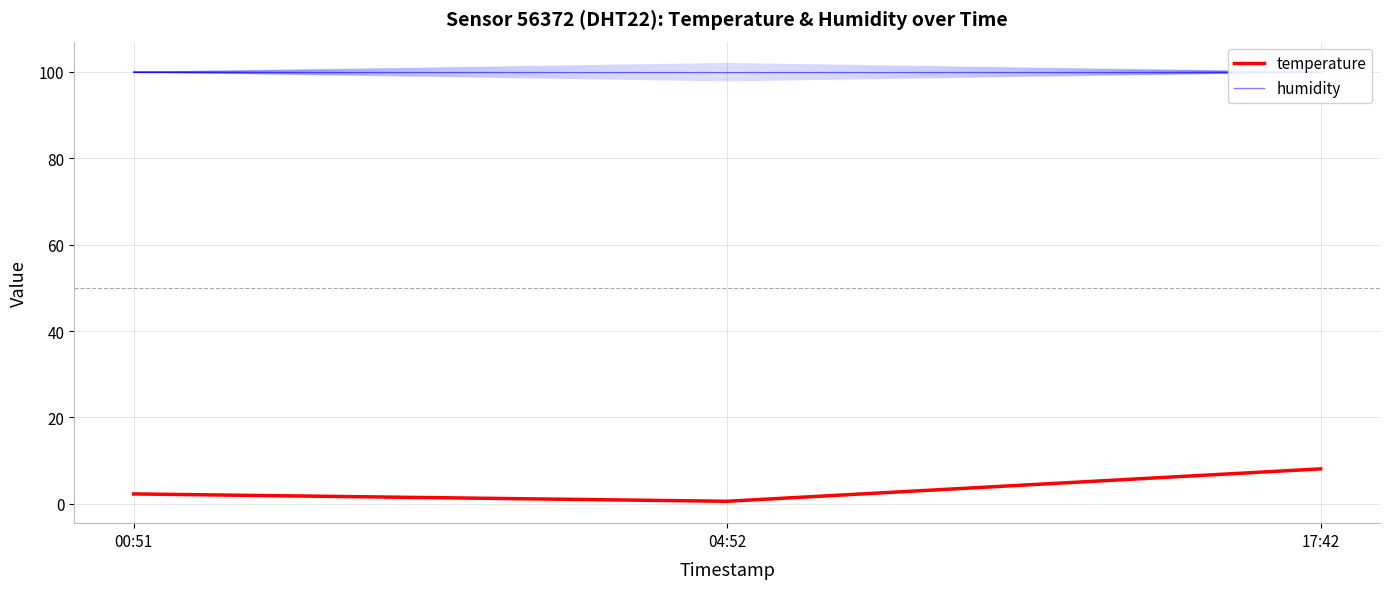

How many lines are shown in the chart?

2